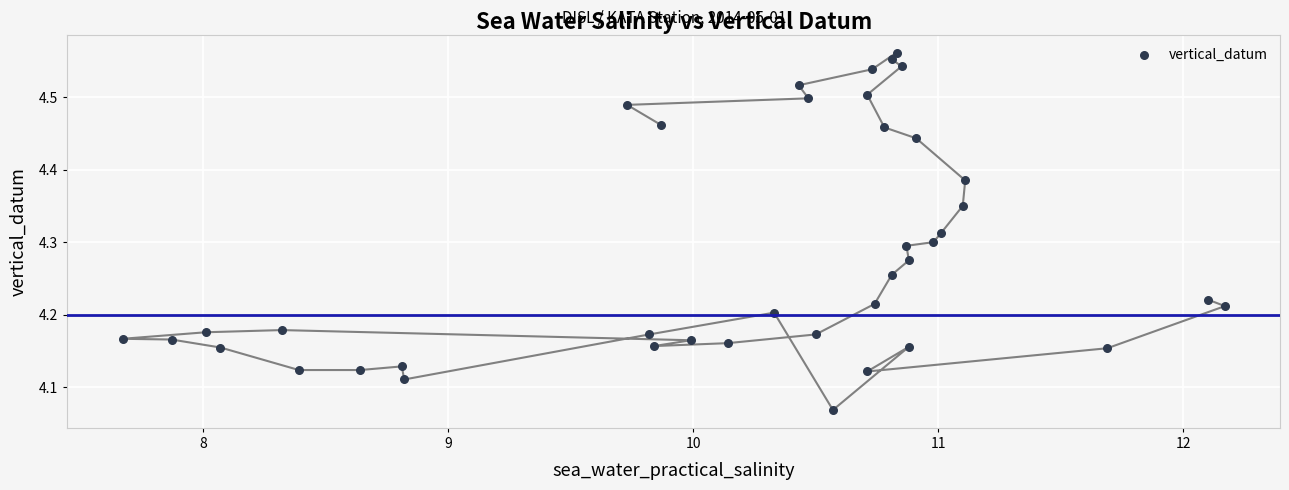

How many points are shown in the scatter plot?

40